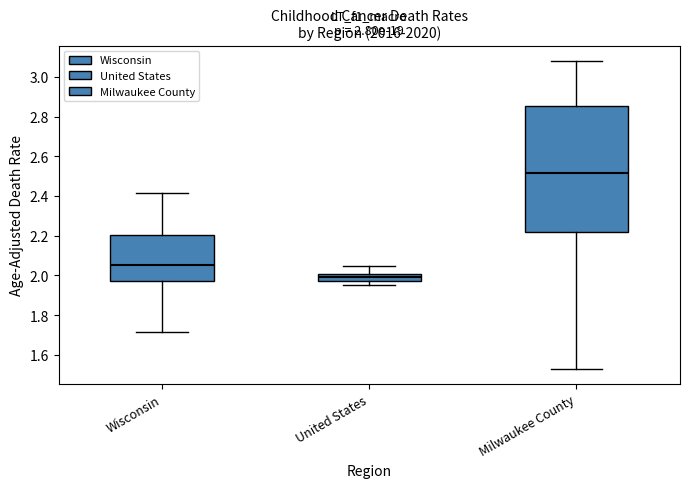

Which box has the highest median line?

Milwaukee County